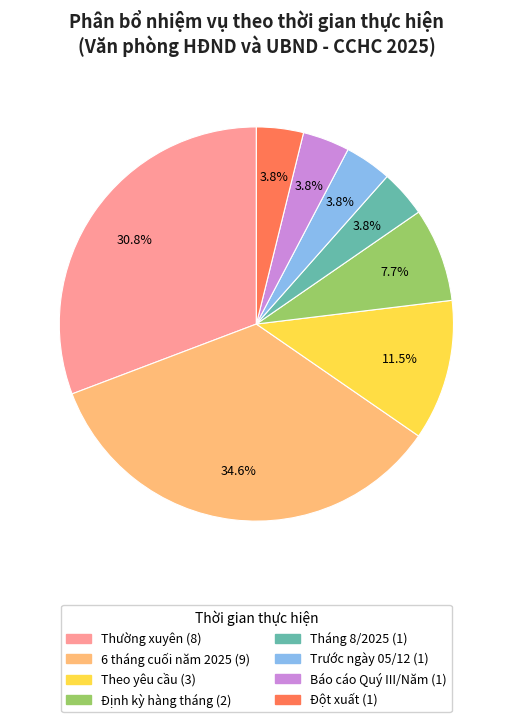

Which category has the biggest portion of the pie?

6 tháng cuối năm 2025